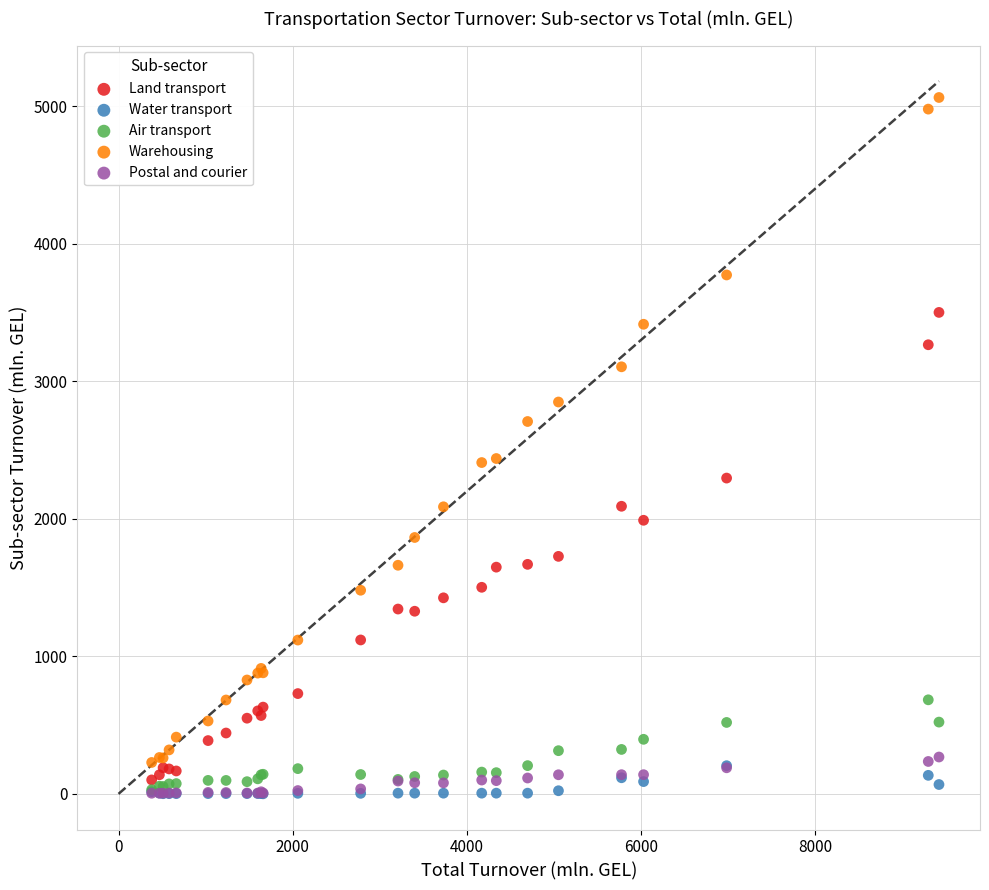

What are all the series names shown in the legend?

Land transport, Water transport, Air transport, Warehousing, Postal and courier